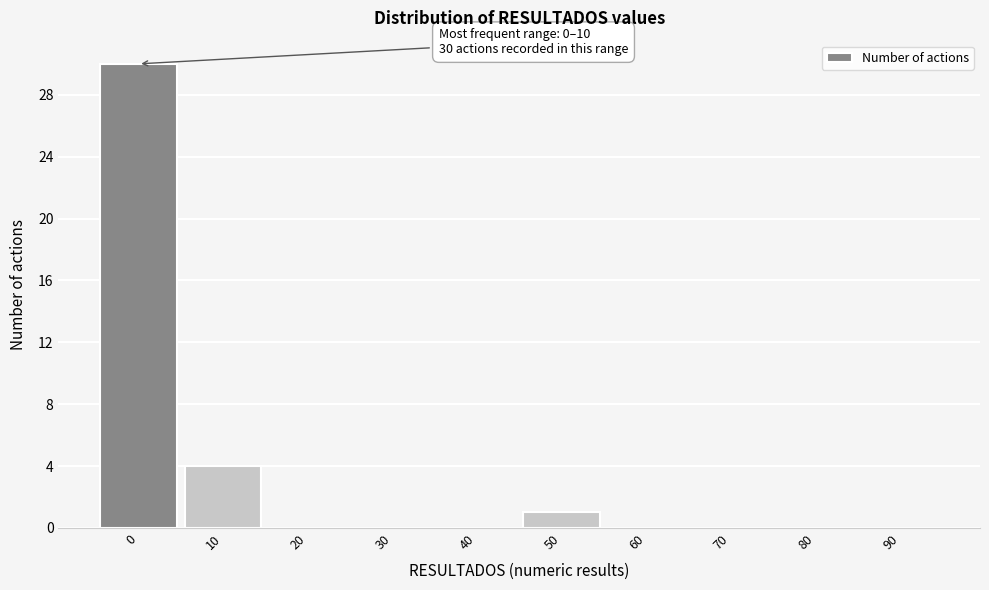

Reading left to right, transcribe all the data shown in this chart.

0=30	10=4	20=0	30=0	40=0	50=1	60=0	70=0	80=0	90=0